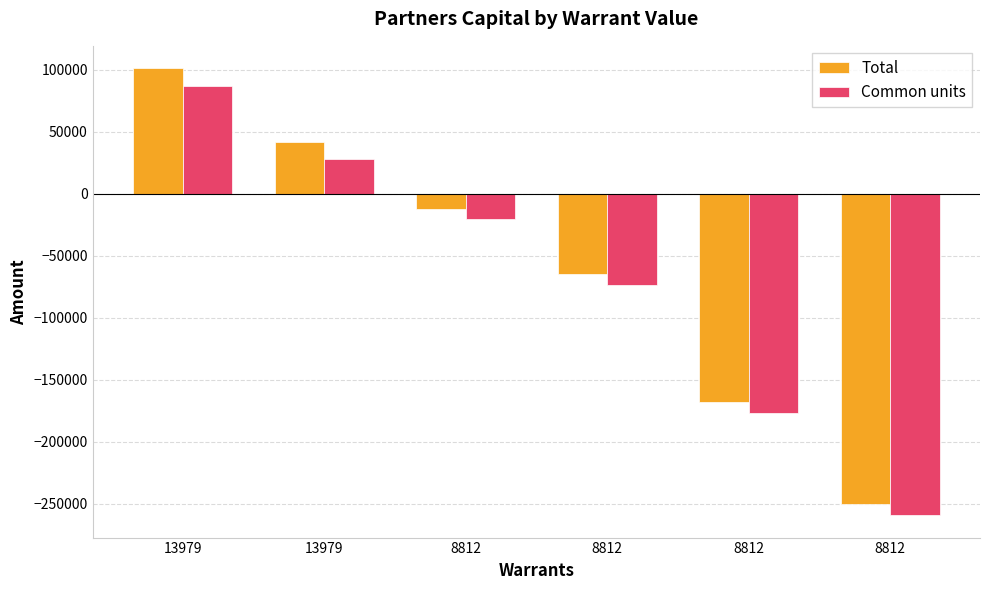

Which series has the largest range (max minus min)?

Total